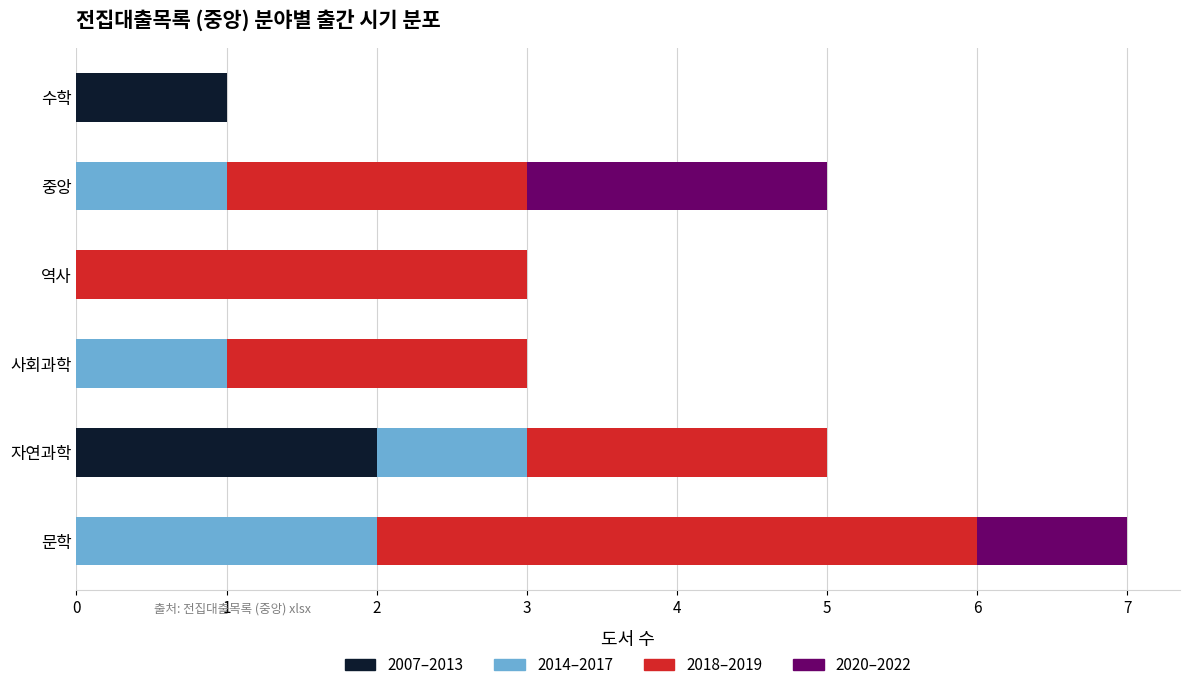

At which category is the sum across all series the highest?

문학